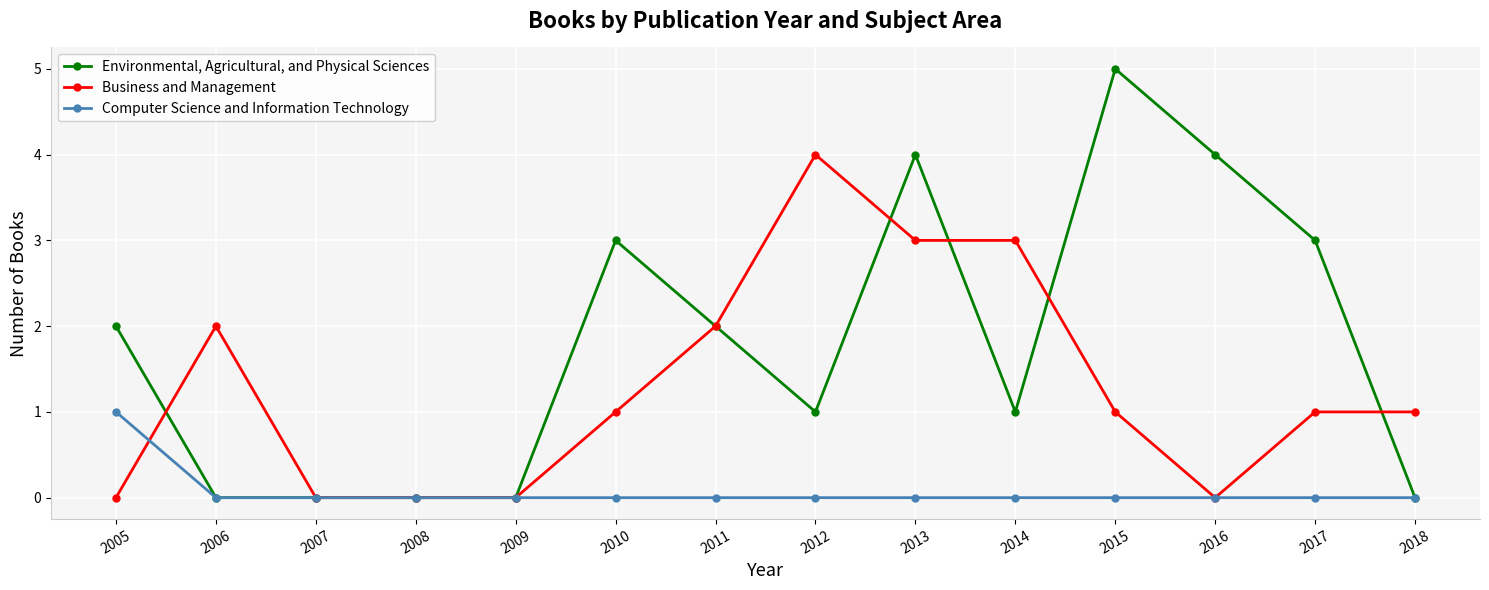

Which label corresponds to the largest value in the chart?

2015